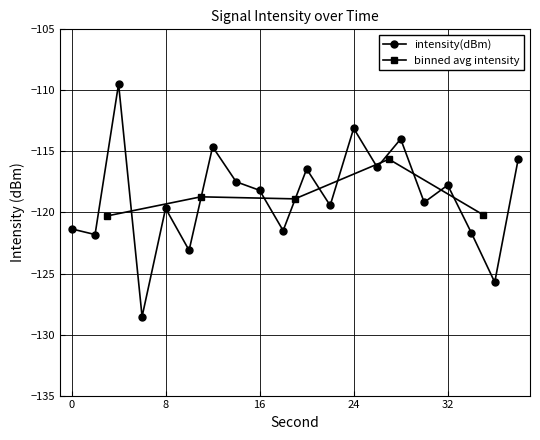

Reading left to right, what are all the values shown in this chart?

0=-121.3	2=-121.8	4=-109.5	6=-128.5	8=-119.7	10=-123.1	12=-114.6	14=-117.5	16=-118.2	18=-121.5	20=-116.4	22=-119.4	24=-113.1	26=-116.3	28=-114.0	30=-119.2	32=-117.8	34=-121.6	36=-125.7	38=-115.6